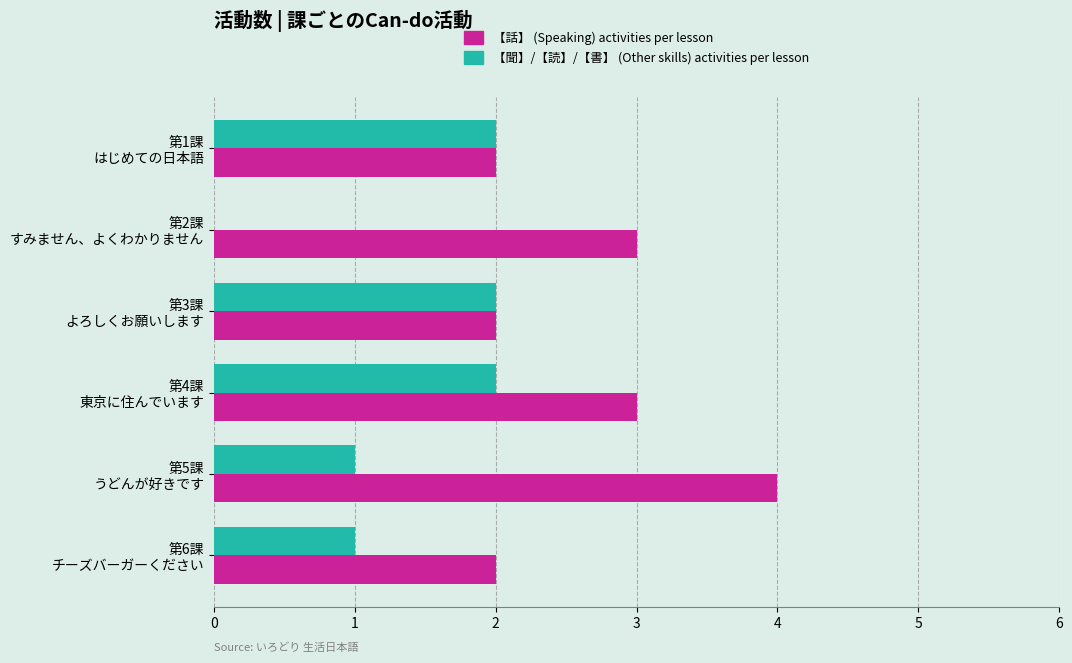

What is the greatest value displayed?

4